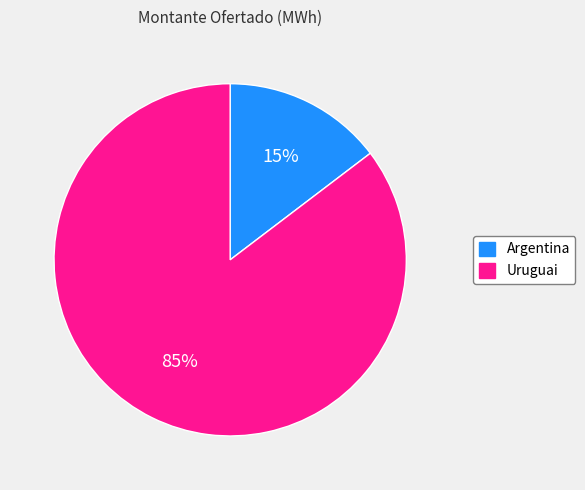

Is there a majority slice in this chart?

Yes